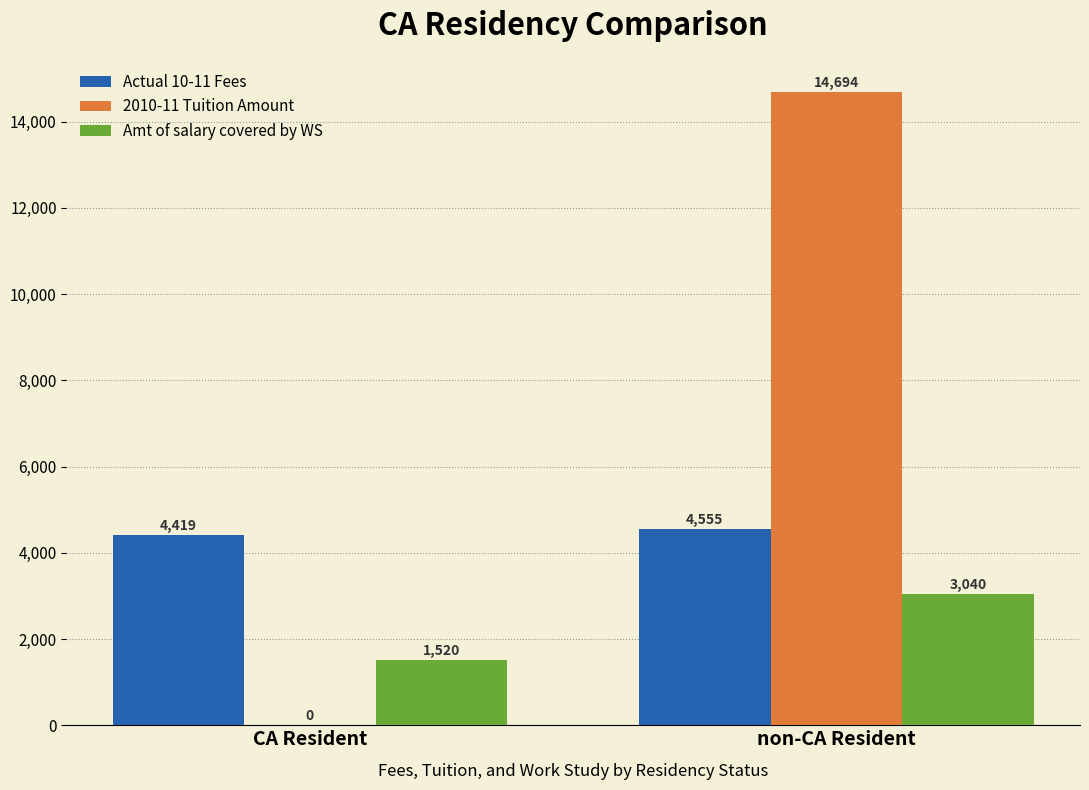

At which label does Actual 10-11 Fees reach its peak?

non-CA Resident